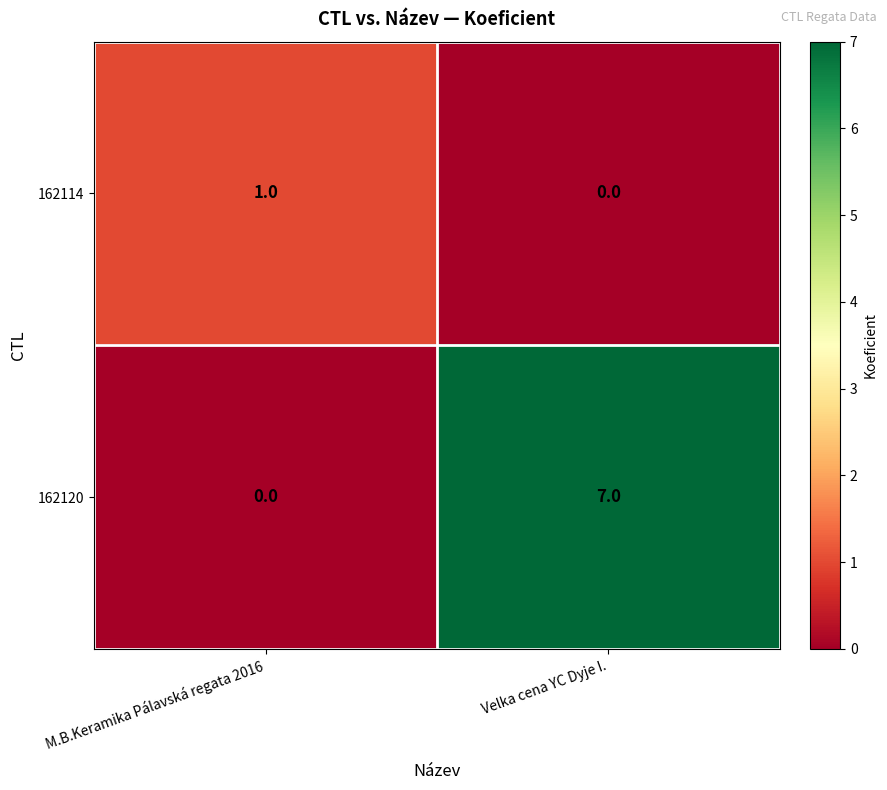

The value of 162114 at M.B.Keramika Pálavská regata 2016 is 1. True or false?

True